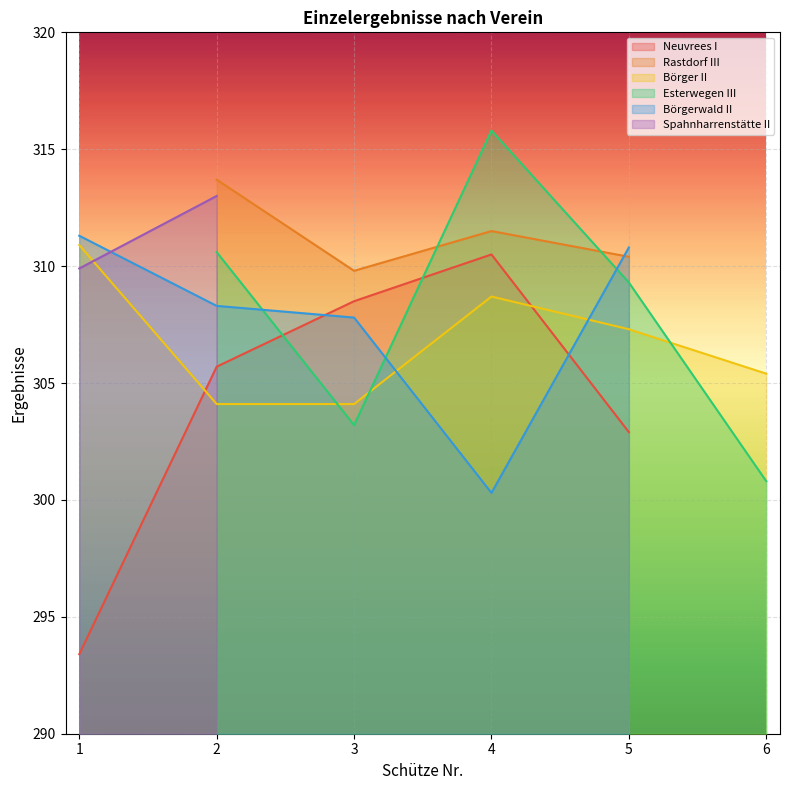

Is it true that Börger II equals 308.7 at 4?

True